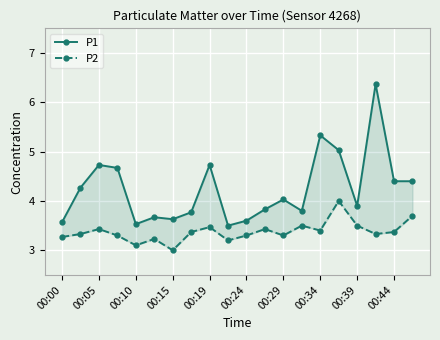

What is the value of the P1 point at the 16th from the left?

5.0